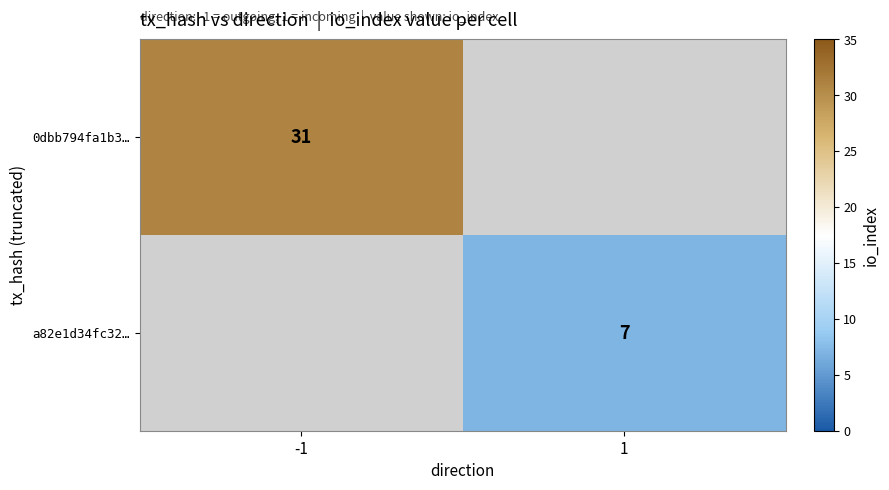

The value of a82e1d34fc32… at 1 is 7. True or false?

True